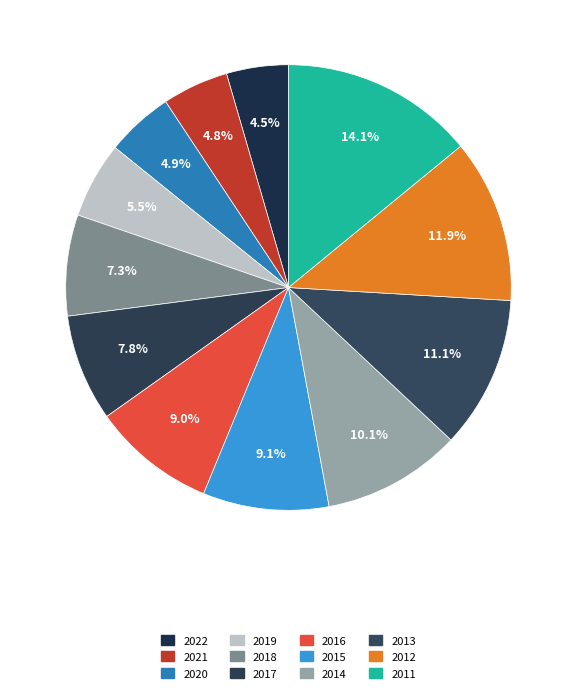

Is there a majority slice in this chart?

No